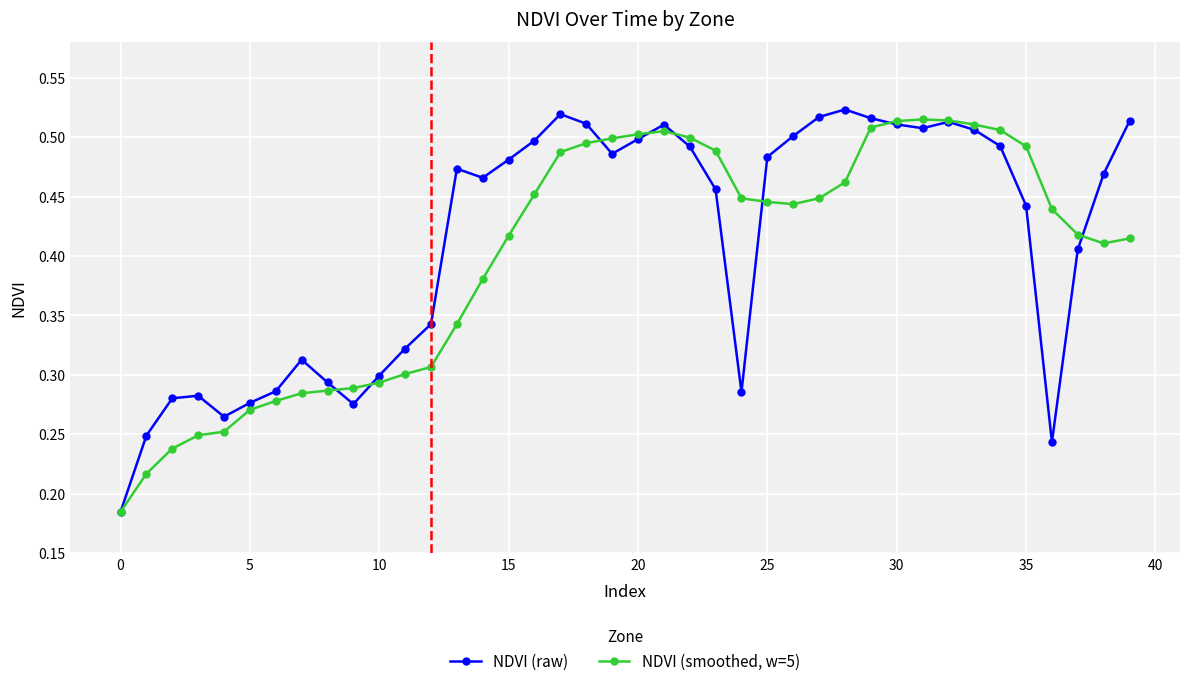

True or false: NDVI (smoothed, w=5) has more than 0 points higher than both neighbors.

True